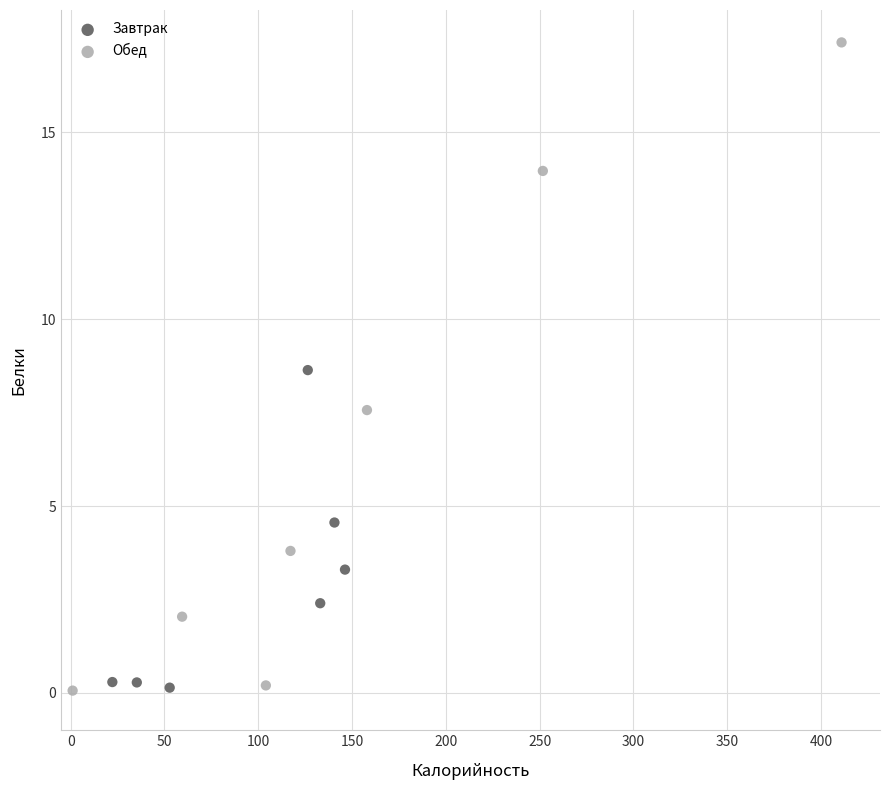

What are all the series names shown in the legend?

Завтрак, Обед